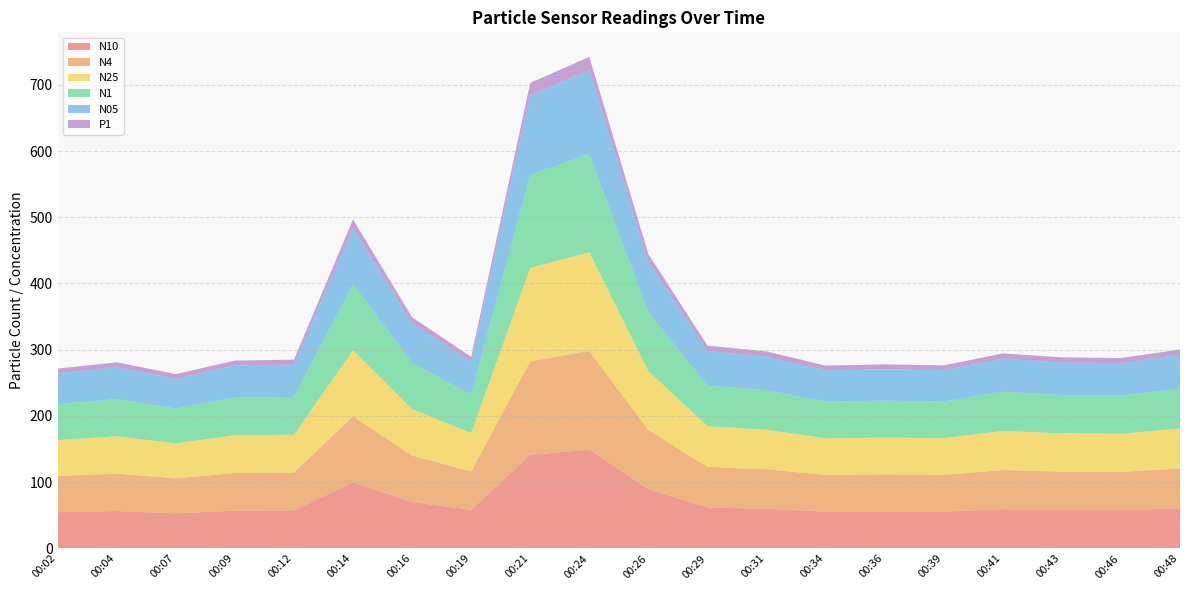

Reading left to right, what are all the values shown in this chart?

N10: 00:02=54.5	00:04=56.4	00:07=52.9	00:09=57.0	00:12=57.2	00:14=99.8	00:16=70.1	00:19=58.1	00:21=141.2	00:24=149.1	00:26=89.3	00:29=61.5	00:31=59.7	00:34=55.5	00:36=55.8	00:39=55.5	00:41=59.1	00:43=58.0	00:46=57.7	00:48=60.3
N4: 00:02=54.5	00:04=56.4	00:07=52.9	00:09=57.0	00:12=57.2	00:14=99.8	00:16=70.1	00:19=58.1	00:21=141.2	00:24=149.1	00:26=89.3	00:29=61.5	00:31=59.7	00:34=55.4	00:36=55.8	00:39=55.5	00:41=59.1	00:43=57.9	00:46=57.7	00:48=60.3
N25: 00:02=54.5	00:04=56.4	00:07=52.9	00:09=56.9	00:12=57.2	00:14=99.7	00:16=70.1	00:19=58.1	00:21=141.2	00:24=149.0	00:26=89.2	00:29=61.5	00:31=59.7	00:34=55.4	00:36=55.8	00:39=55.5	00:41=59.1	00:43=57.9	00:46=57.7	00:48=60.3
N1: 00:02=54.3	00:04=56.2	00:07=52.7	00:09=56.8	00:12=57.0	00:14=99.4	00:16=69.8	00:19=57.9	00:21=140.7	00:24=148.5	00:26=88.9	00:29=61.3	00:31=59.5	00:34=55.2	00:36=55.6	00:39=55.3	00:41=58.9	00:43=57.7	00:46=57.5	00:48=60.1
N05: 00:02=46.4	00:04=48.0	00:07=44.9	00:09=48.4	00:12=48.7	00:14=84.8	00:16=59.6	00:19=49.4	00:21=120.0	00:24=126.7	00:26=75.9	00:29=52.3	00:31=50.8	00:34=47.1	00:36=47.5	00:39=47.2	00:41=50.3	00:43=49.3	00:46=49.1	00:48=51.3
P1: 00:02=7.2	00:04=7.5	00:07=7.0	00:09=7.5	00:12=7.6	00:14=13.2	00:16=9.3	00:19=7.7	00:21=18.7	00:24=19.8	00:26=11.8	00:29=8.2	00:31=7.9	00:34=7.3	00:36=7.4	00:39=7.3	00:41=7.8	00:43=7.7	00:46=7.7	00:48=8.0